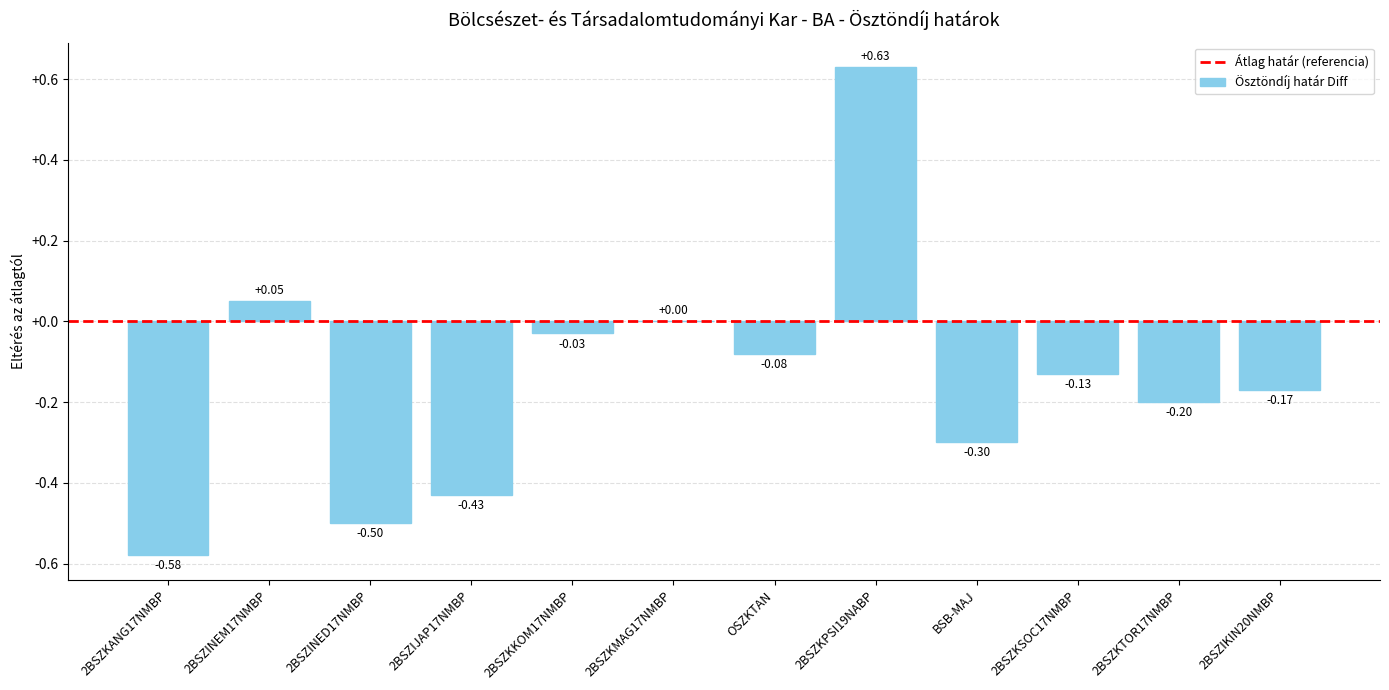

What is the sum of all values?

-1.7